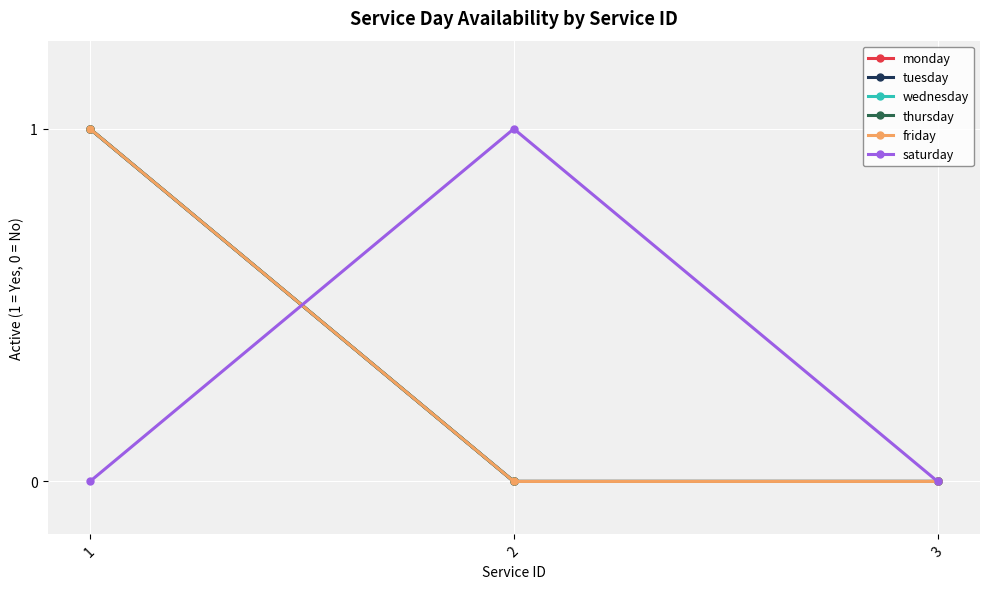

Which label corresponds to the largest value in the chart?

1